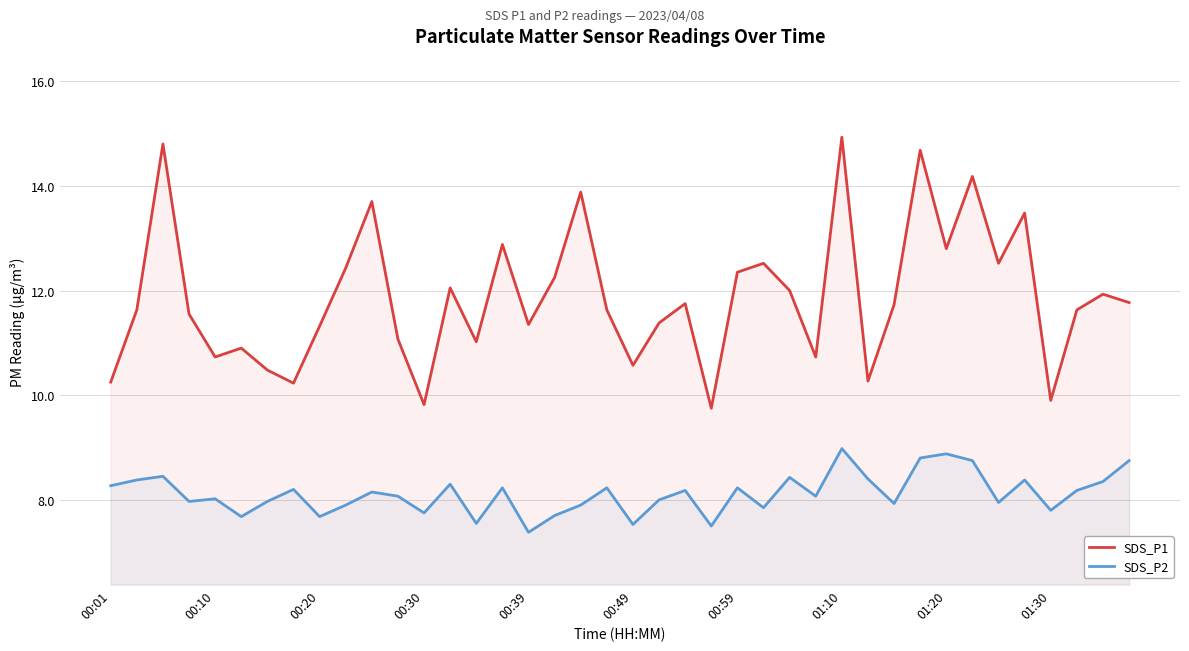

In SDS_P2, how many points are lower than both neighbors (excluding endpoints)?

13